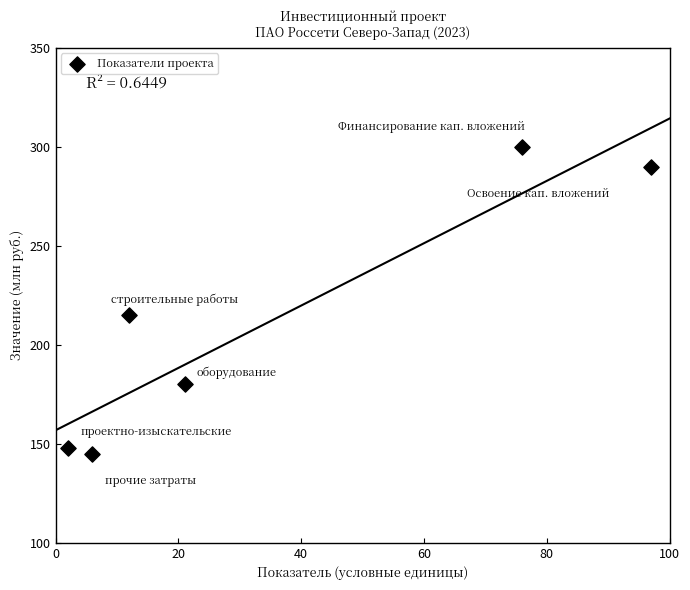

What is the average Y value?

213